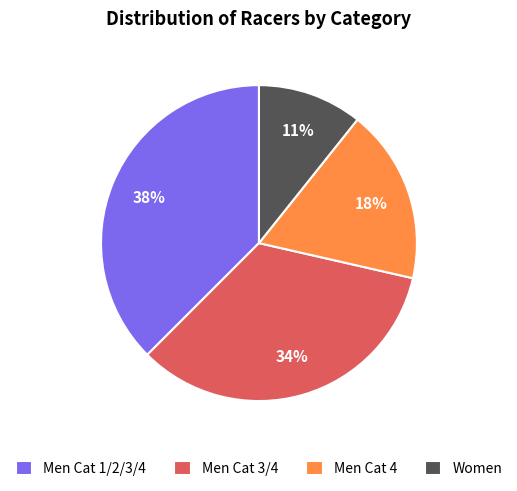

How many slices are in this pie chart?

4